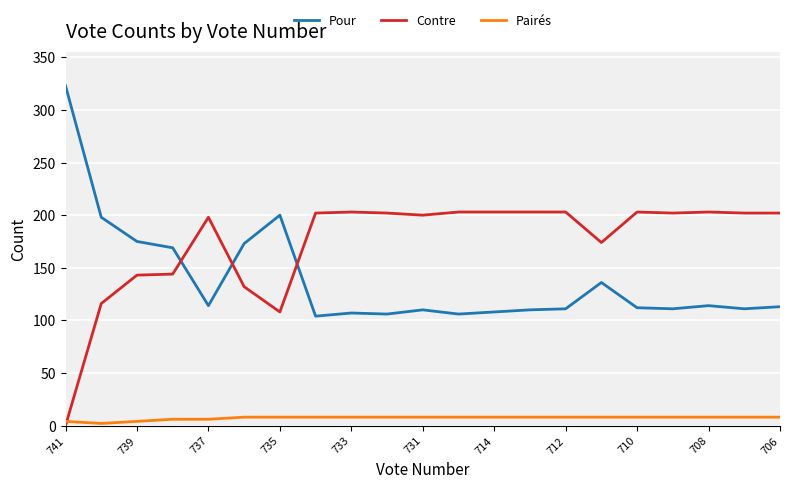

Which series has the largest total across all categories?

Contre